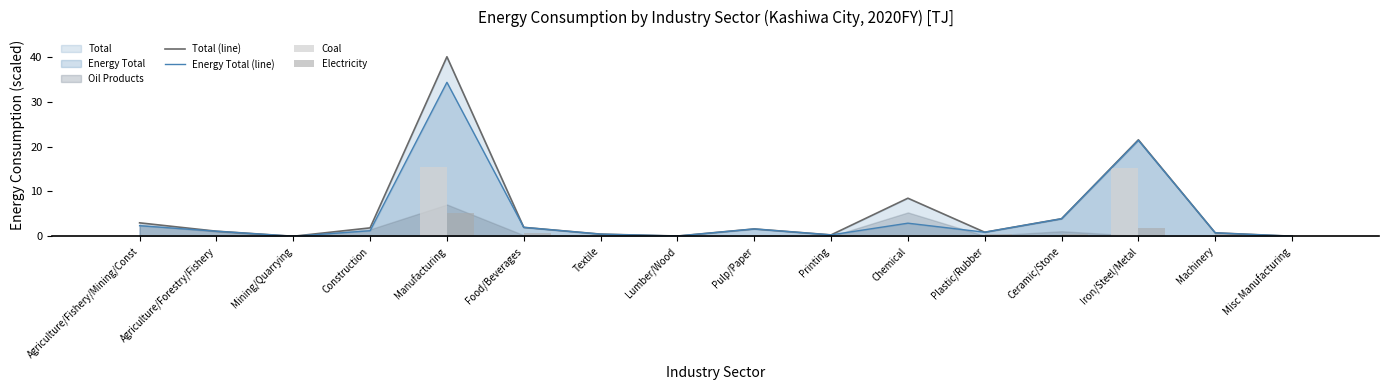

Where is Total (line) nearest to the value 20?

Iron/Steel/Metal